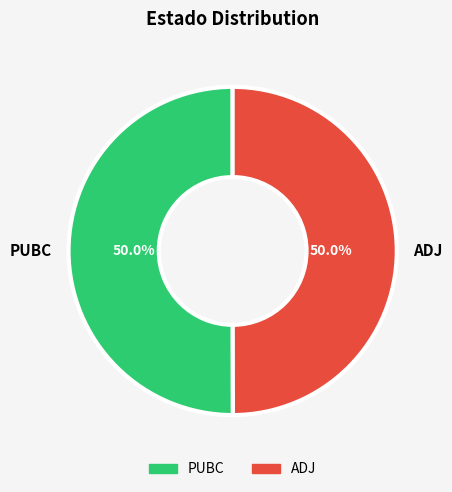

True or false: PUBC accounts for 43% of the total.

False